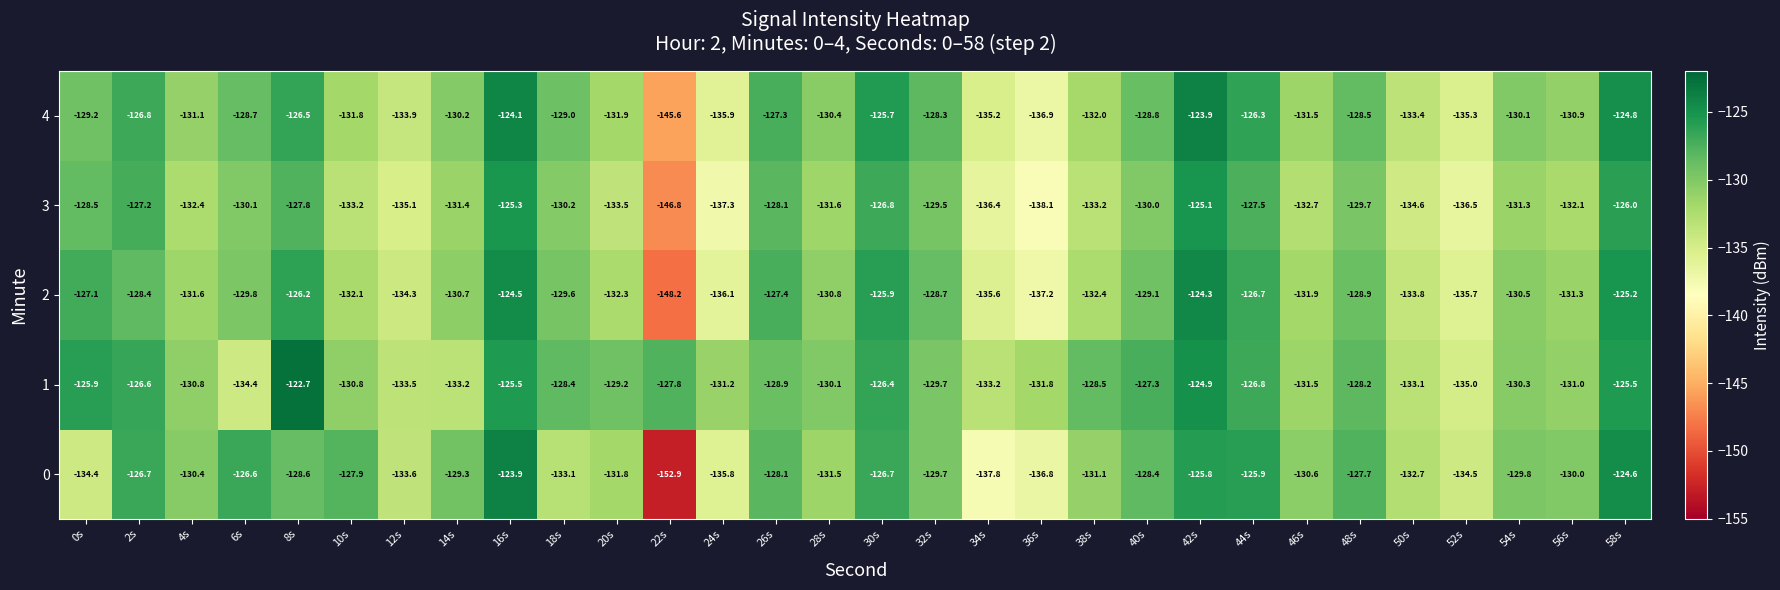

What is the difference between the maximum and minimum values in the 0 series?

29.0